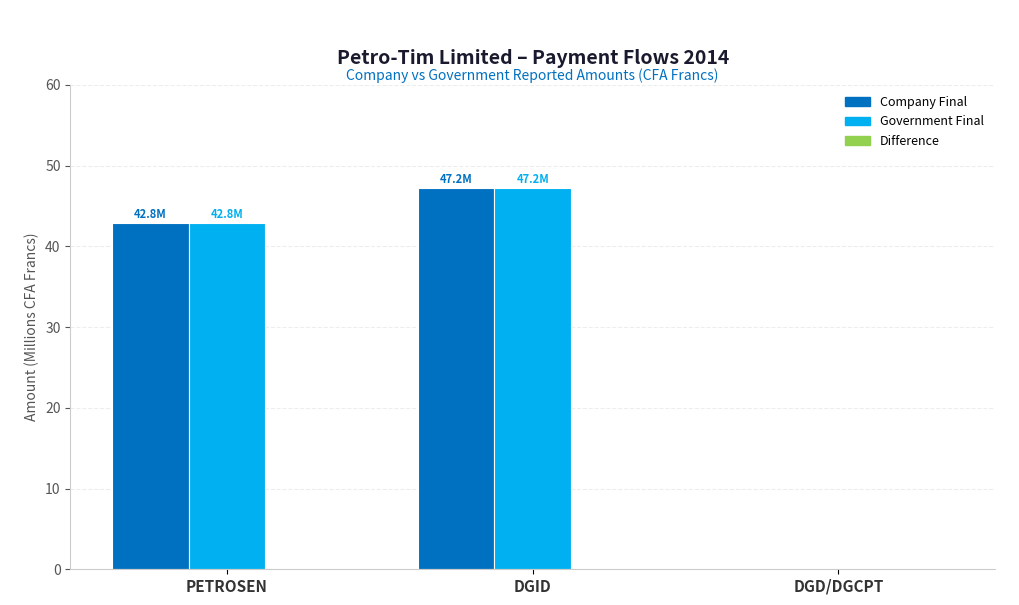

What is the sum of the Government Final values at PETROSEN and DGID?

90.0